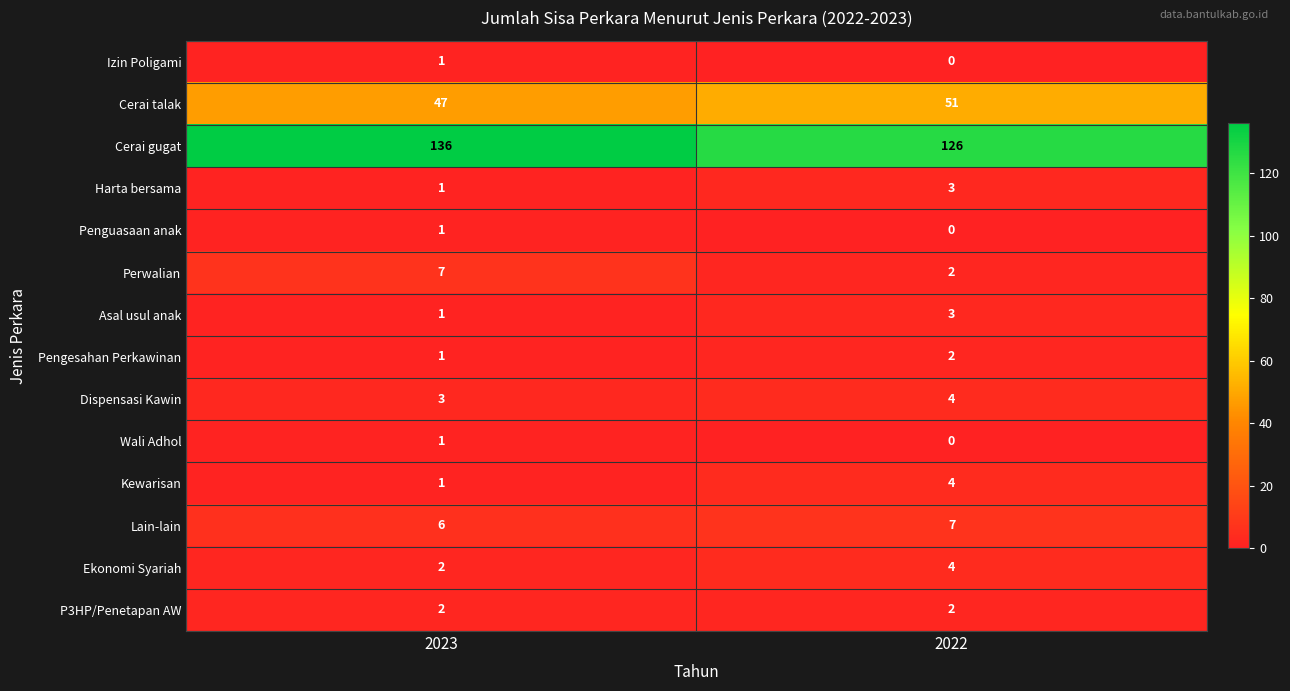

Reading right to left, list all the values displayed in this chart.

Izin Poligami: 2022=0	2023=1
Cerai talak: 2022=51	2023=47
Cerai gugat: 2022=126	2023=136
Harta bersama: 2022=3	2023=1
Penguasaan anak: 2022=0	2023=1
Perwalian: 2022=2	2023=7
Asal usul anak: 2022=3	2023=1
Pengesahan Perkawinan: 2022=2	2023=1
Dispensasi Kawin: 2022=4	2023=3
Wali Adhol: 2022=0	2023=1
Kewarisan: 2022=4	2023=1
Lain-lain: 2022=7	2023=6
Ekonomi Syariah: 2022=4	2023=2
P3HP/Penetapan AW: 2022=2	2023=2